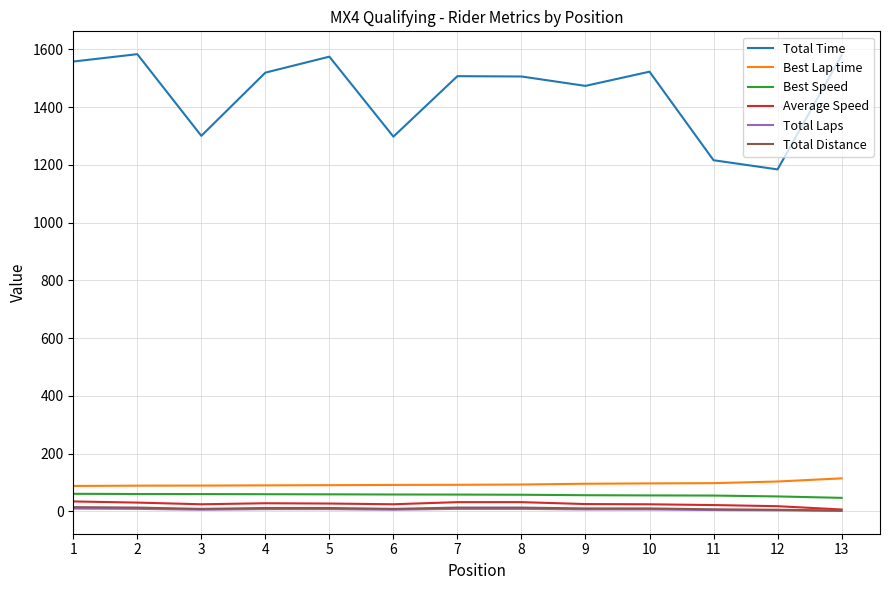

Which series has the widest spread of values?

Total Time